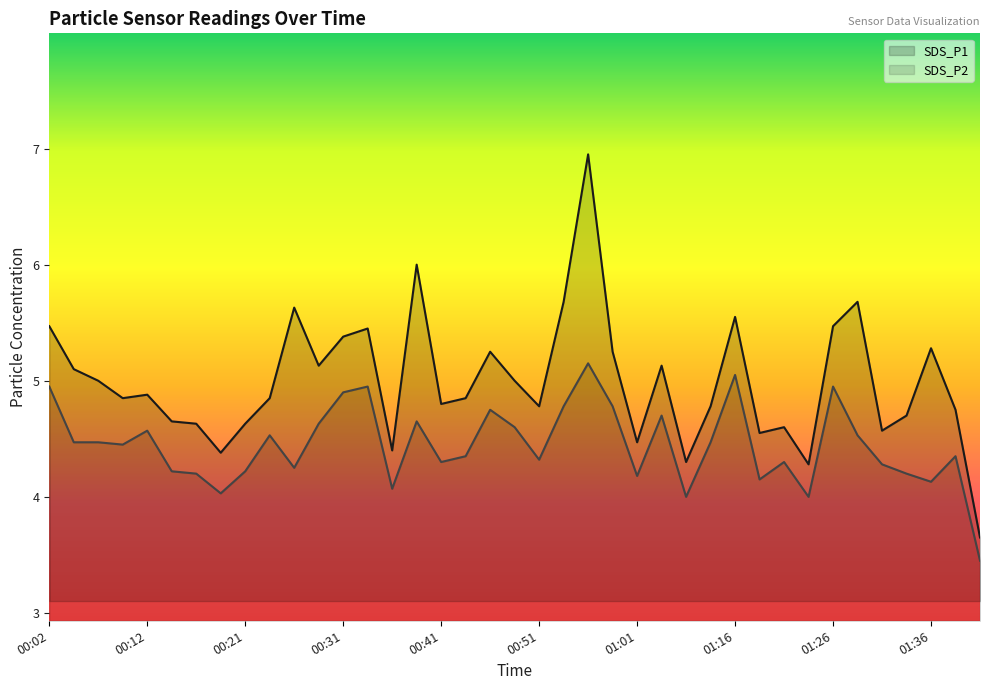

Which series has the widest spread of values?

SDS_P1